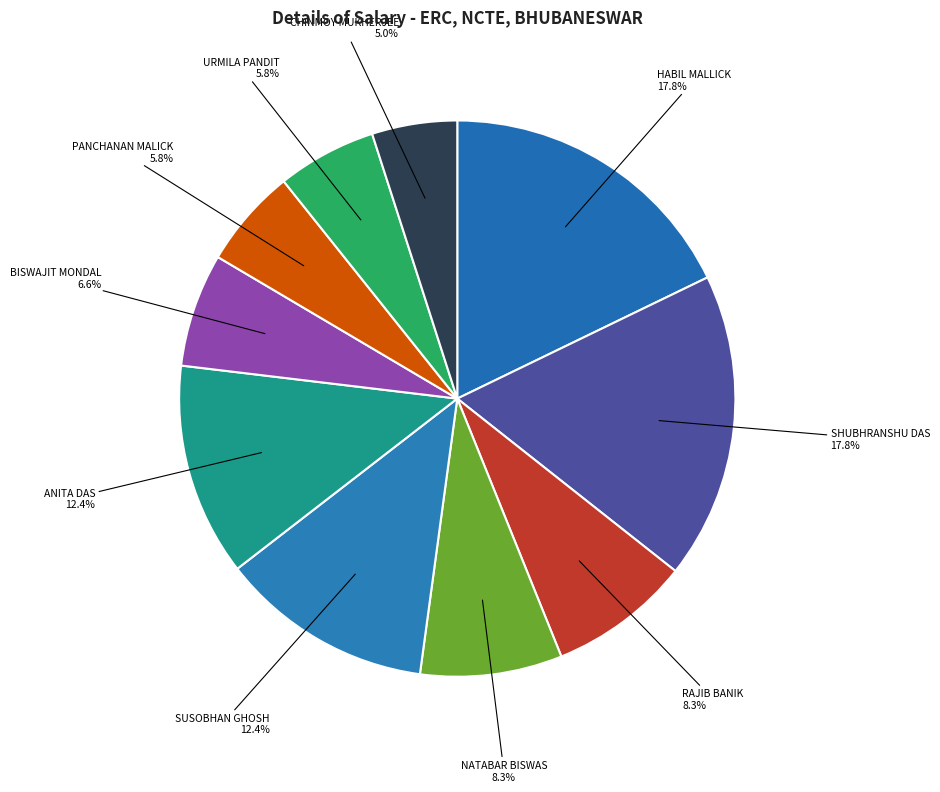

How many segments does this pie chart have?

10